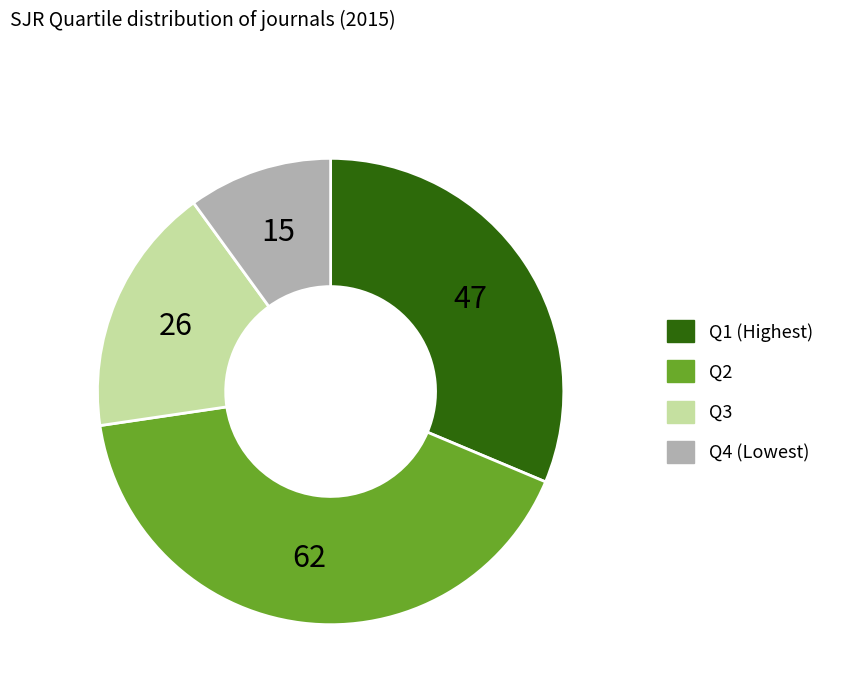

The Q3 slice represents 27% of the pie. True or false?

False